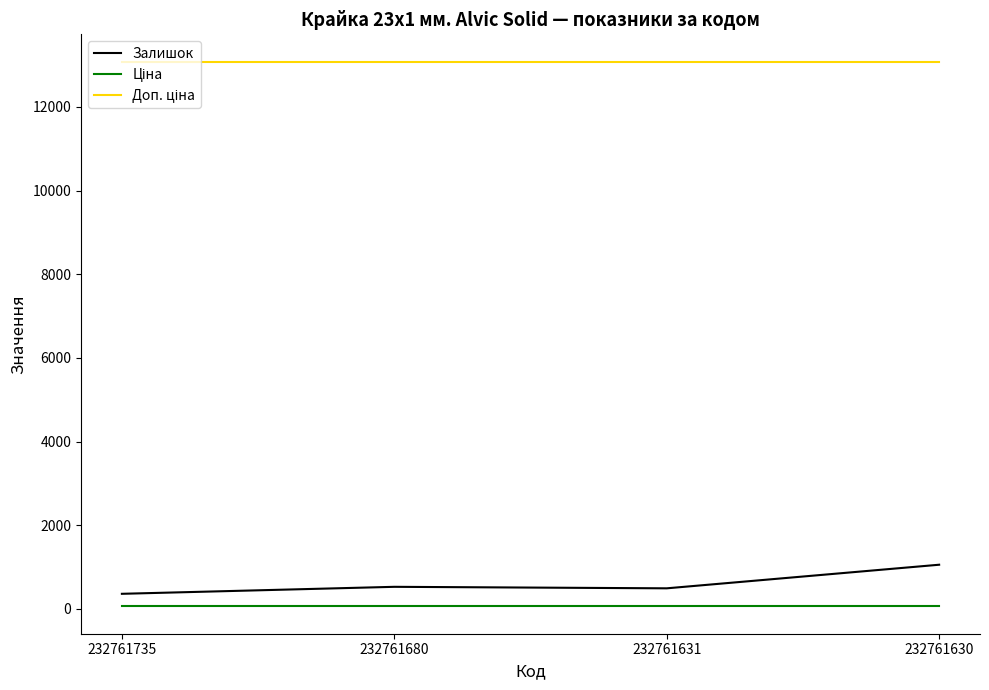

At which category is the sum across all series the highest?

232761630